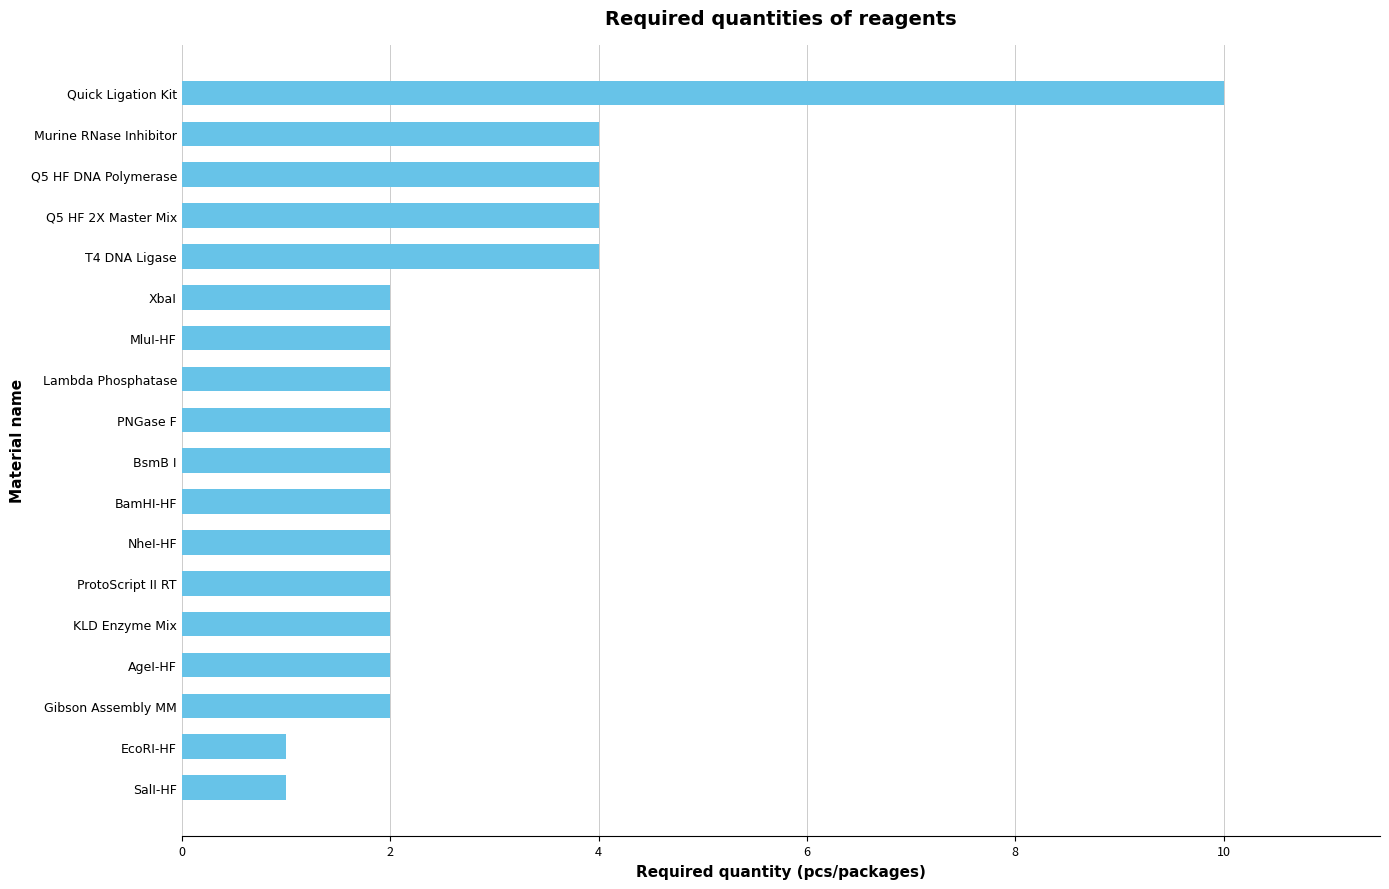

How many values are between 2 and 4?

15